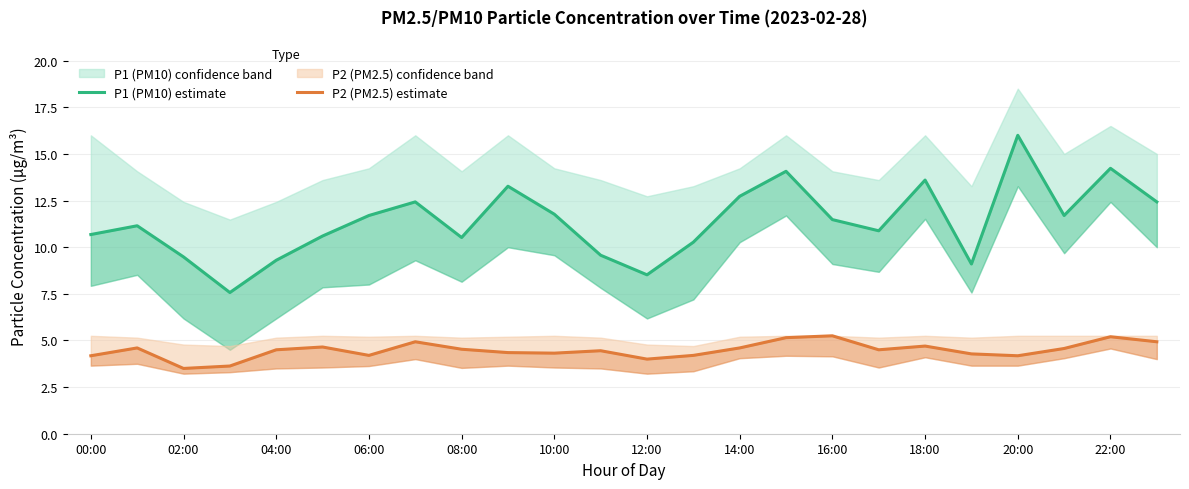

Does the chart display data point markers on the line(s)?

No